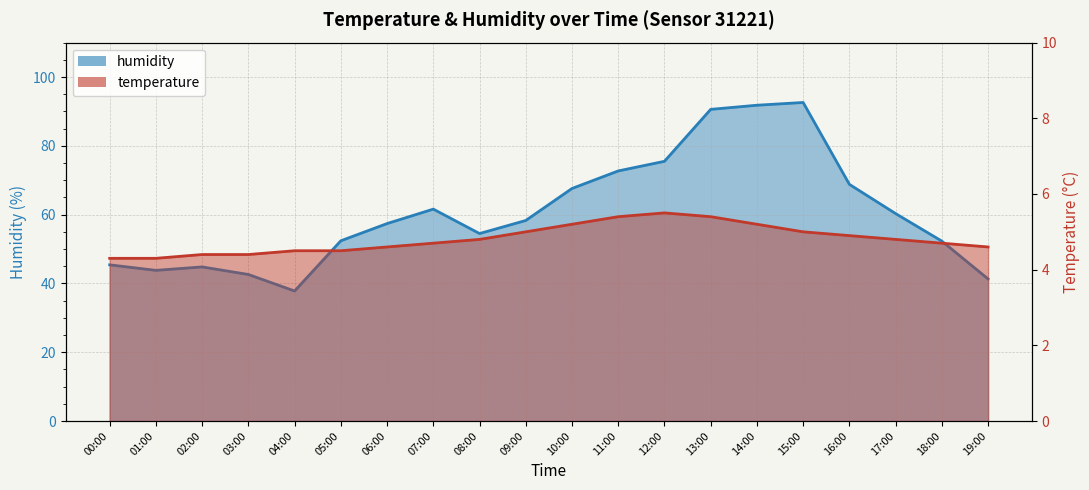

How many data points in humidity are less than 58?

10